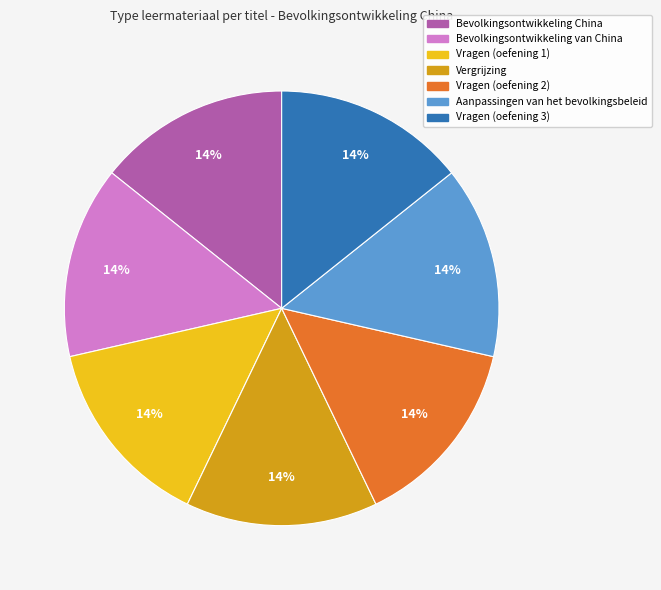

To the nearest percent, what percentage of the pie is Vergrijzing?

14%